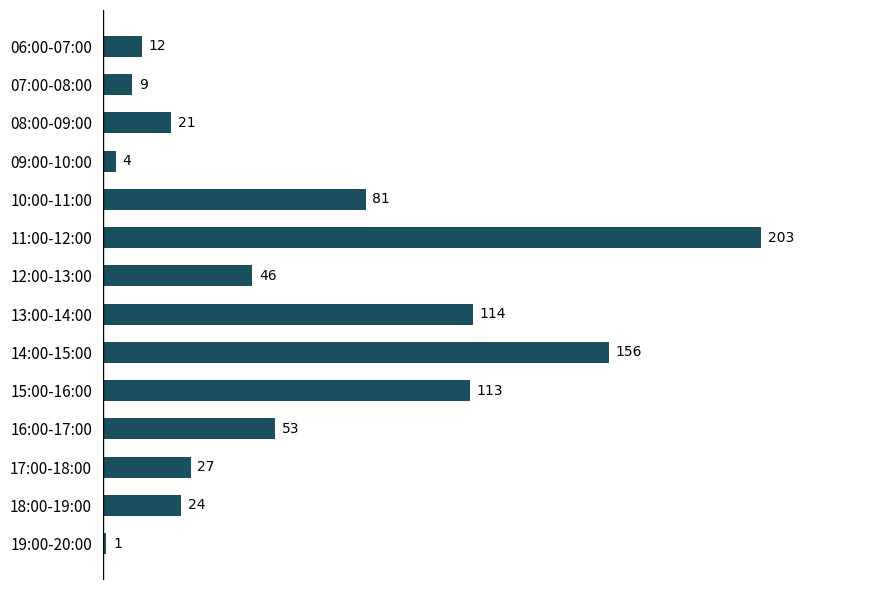

Where is the data nearest to the value 102?

15:00-16:00